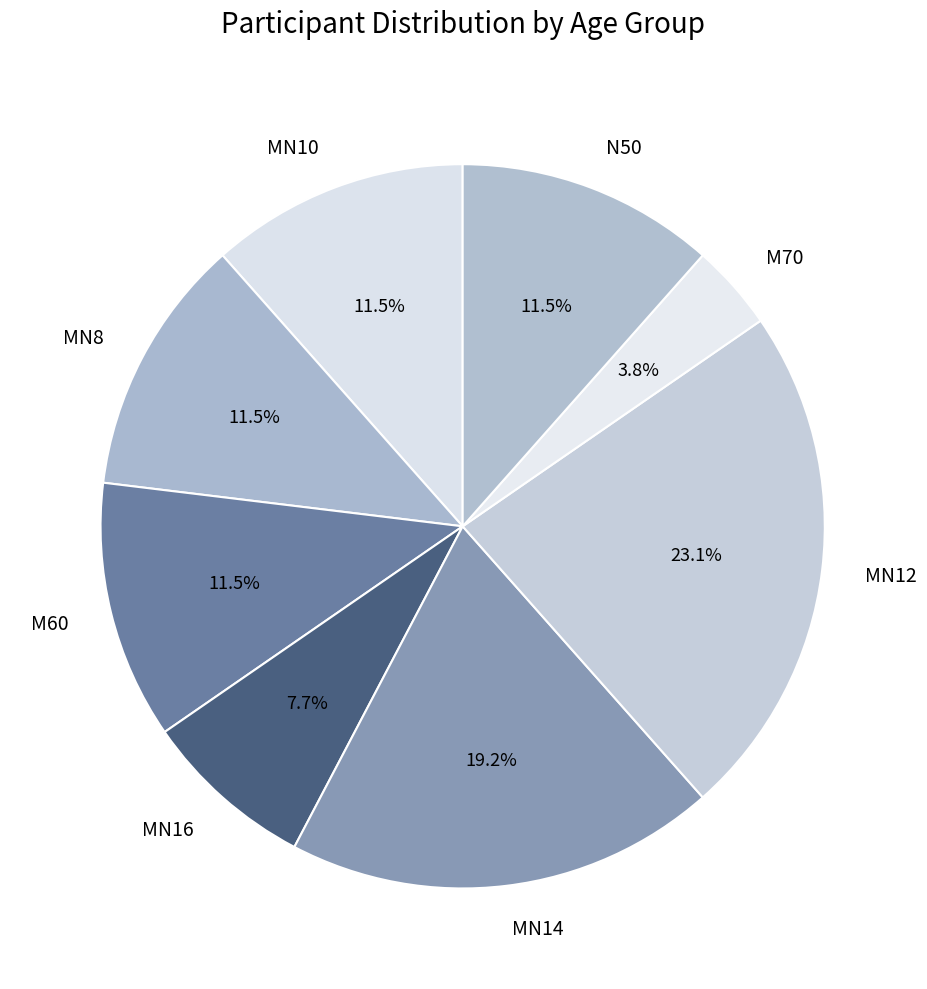

Between MN12 and MN14, which is larger?

MN12